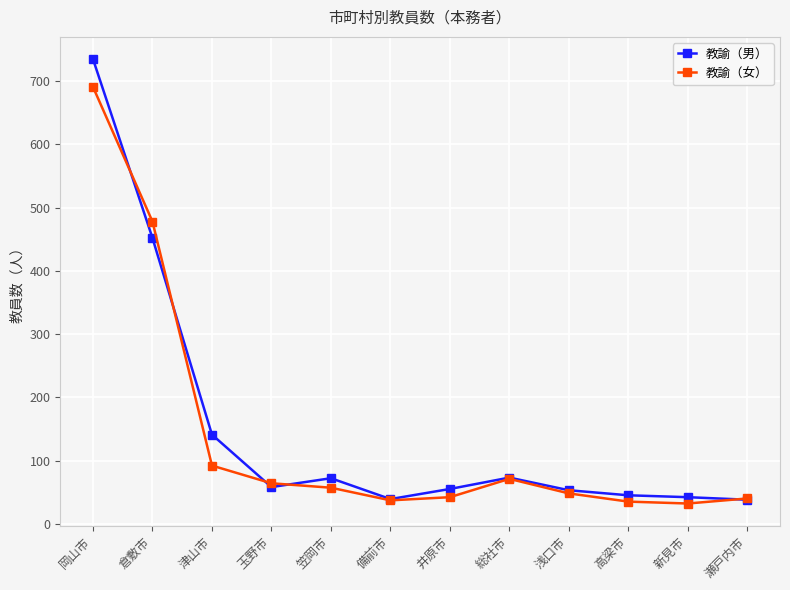

List the series in order of their peak value, highest first.

教諭（男）, 教諭（女）